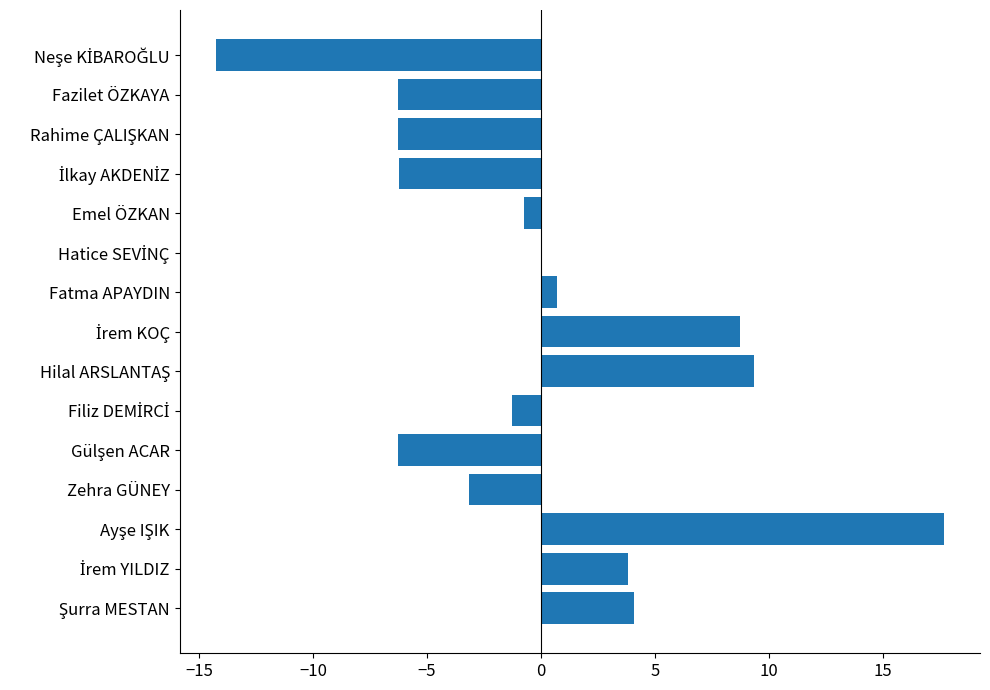

True or false: the data shows -1.7 at Fazilet ÖZKAYA.

False